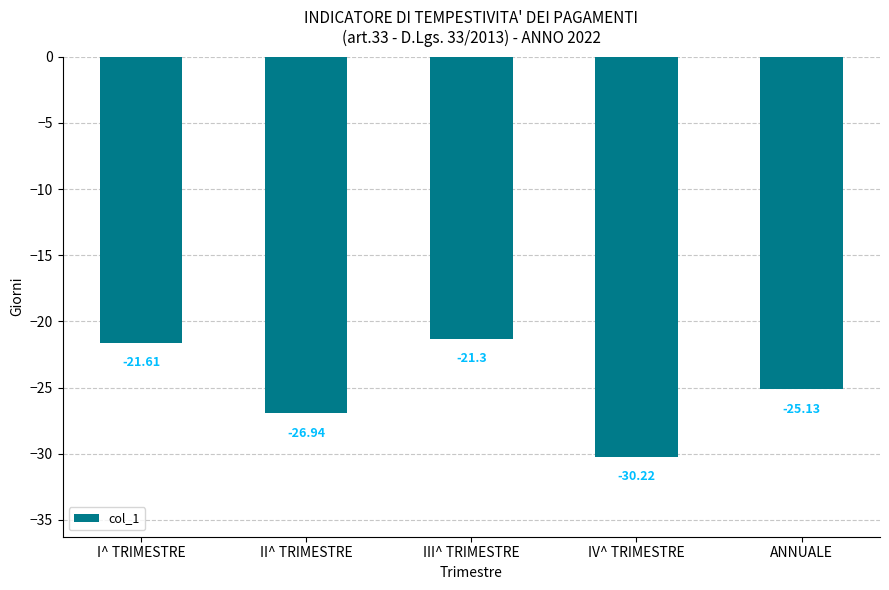

How many series are shown in this chart?

1